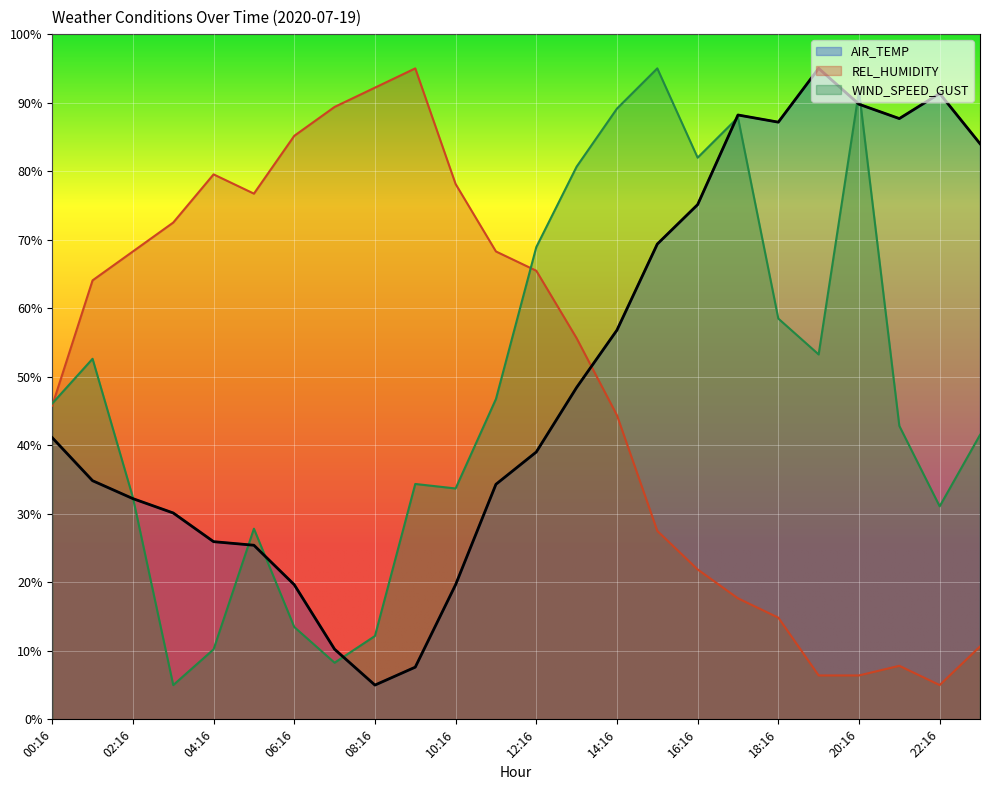

Reading right to left, extract all data points from this chart.

AIR_TEMP: 84.0	91.3	87.7	89.8	95.0	87.2	88.2	75.1	69.4	56.8	48.4	39.0	34.3	19.7	7.6	5.0	10.2	19.7	25.4	25.9	30.1	32.2	34.8	41.1
REL_HUMIDITY: 10.6	5.0	7.8	6.4	6.4	14.8	17.7	21.9	27.5	44.4	55.6	65.5	68.3	78.1	95.0	92.2	89.4	85.2	76.7	79.5	72.5	68.3	64.1	45.8
WIND_SPEED_GUST: 41.5	31.1	42.8	91.7	53.3	58.5	87.8	82.0	95.0	89.1	80.7	68.9	46.7	33.7	34.4	12.2	8.3	13.5	27.8	10.2	5.0	32.4	52.6	46.1